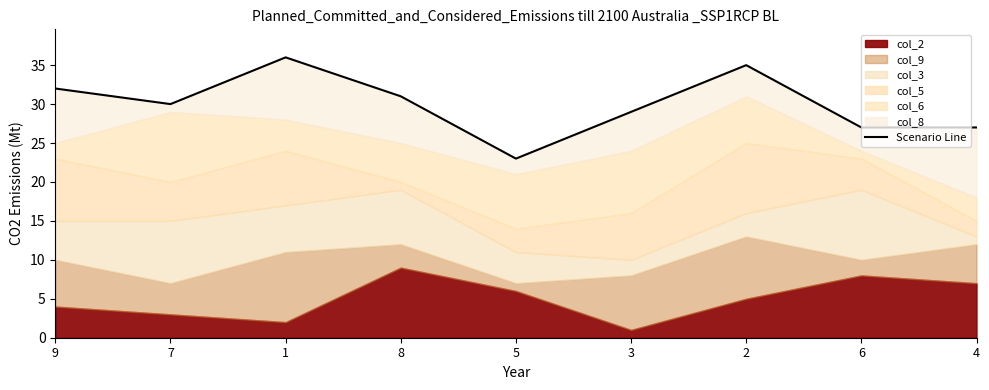

Count the number of values greater than 30.

4